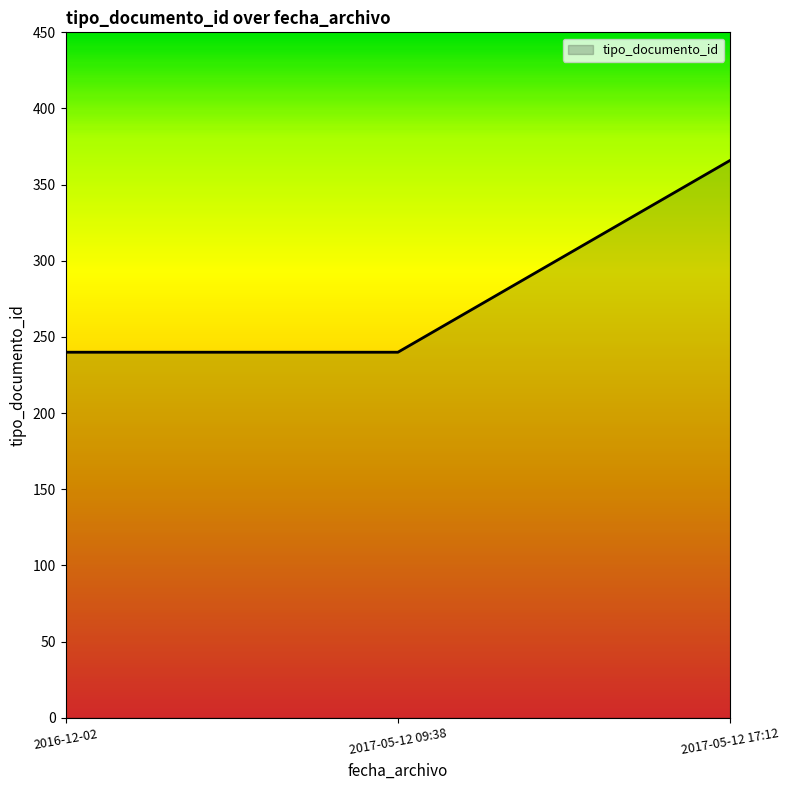

Reading right to left, what are all the values shown in this chart?

2017-05-12 17:12=366	2017-05-12 09:38=240	2016-12-02=240